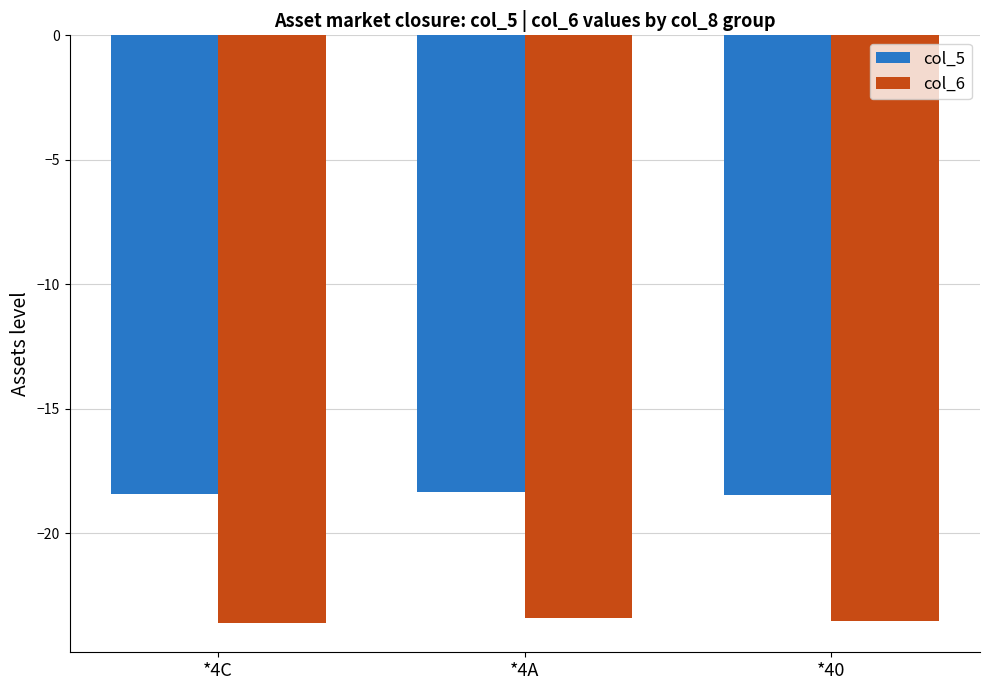

What is the sum of the col_5 values at *4C and *4A?

-36.8